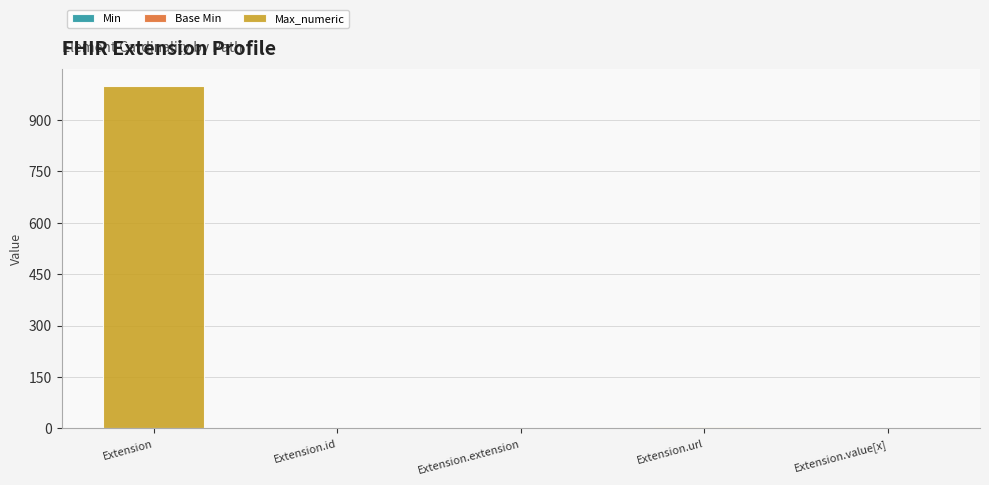

At which category is the sum across all series the highest?

Extension